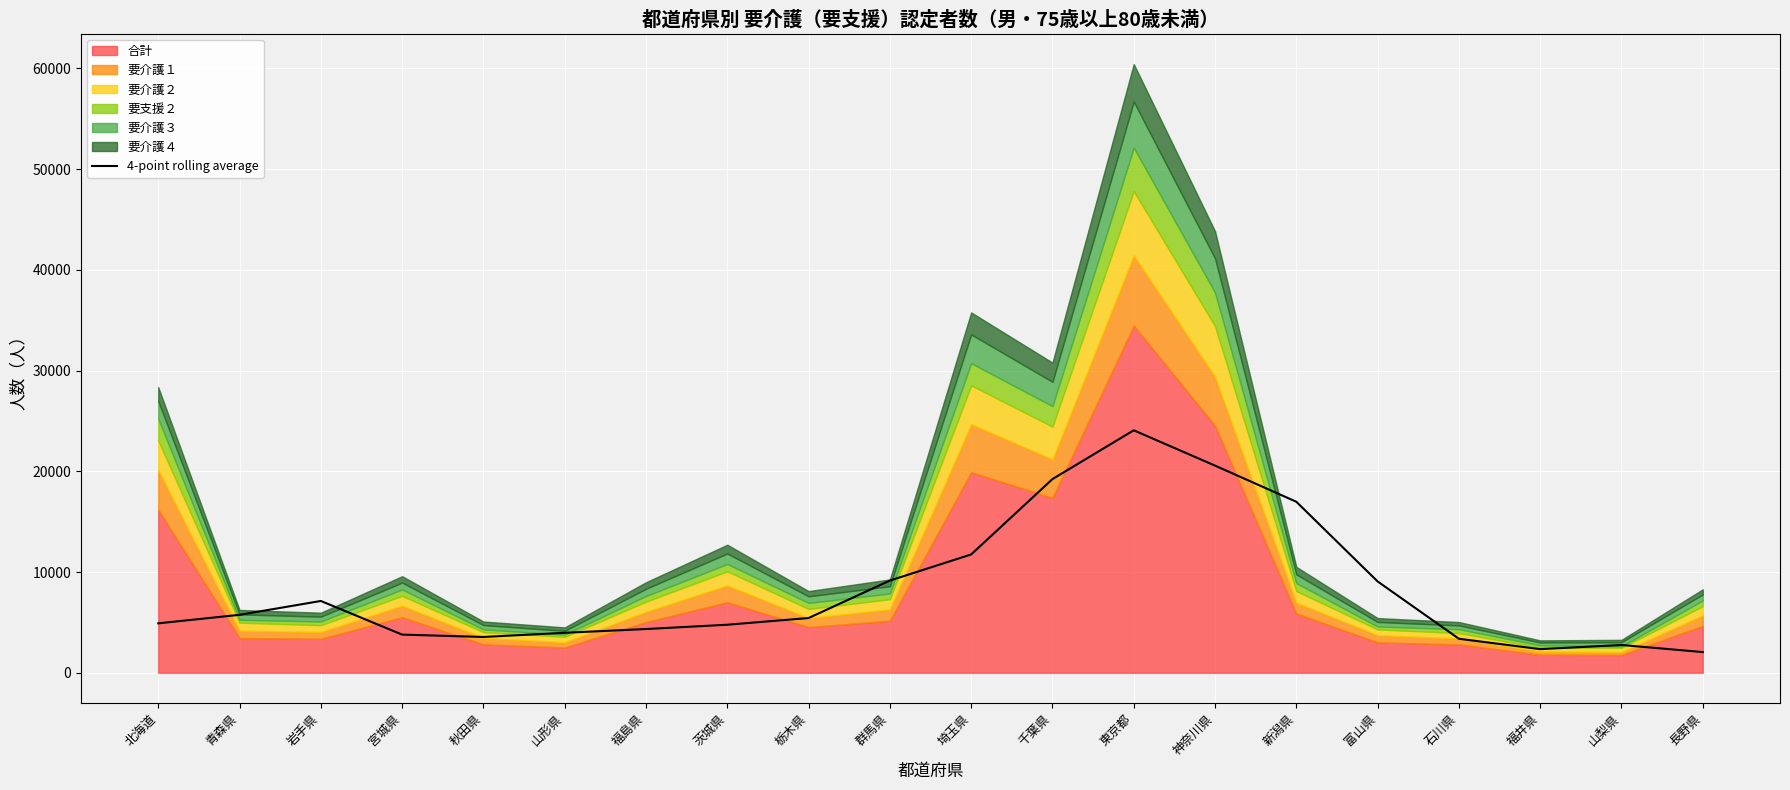

Count the number of categories in the chart.

20